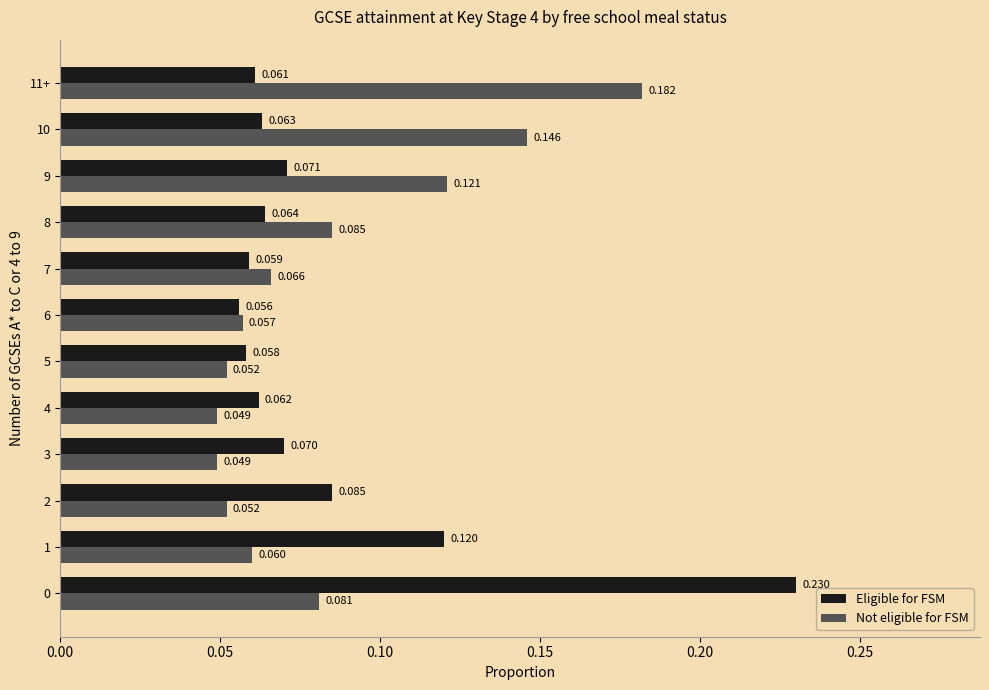

Between 1 and 3, which series saw the biggest shift?

Eligible for FSM